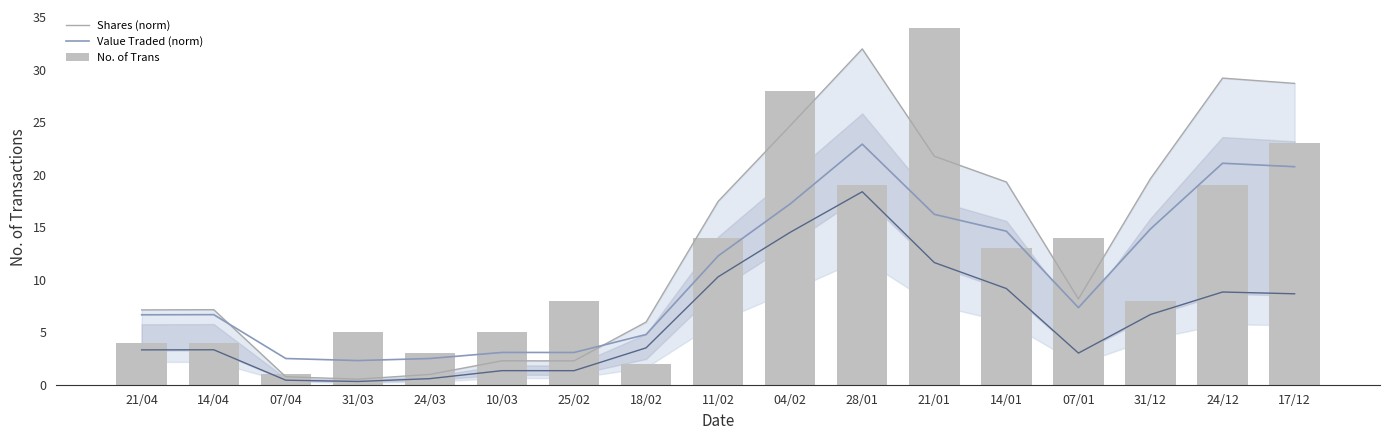

Reading left to right, extract all data points from this chart.

Shares (norm): 7.1	7.2	0.8	0.5	1.0	2.3	2.3	6.0	17.5	24.7	32.0	21.8	19.3	8.2	19.6	29.2	28.7
Value Traded (norm): 6.7	6.7	2.5	2.3	2.5	3.1	3.1	4.8	12.3	17.2	22.9	16.2	14.6	7.3	14.8	21.1	20.8
No. of Trans: 4.0	4.0	1.0	5.0	3.0	5.0	8.0	2.0	14.0	28.0	19.0	34.0	13.0	14.0	8.0	19.0	23.0